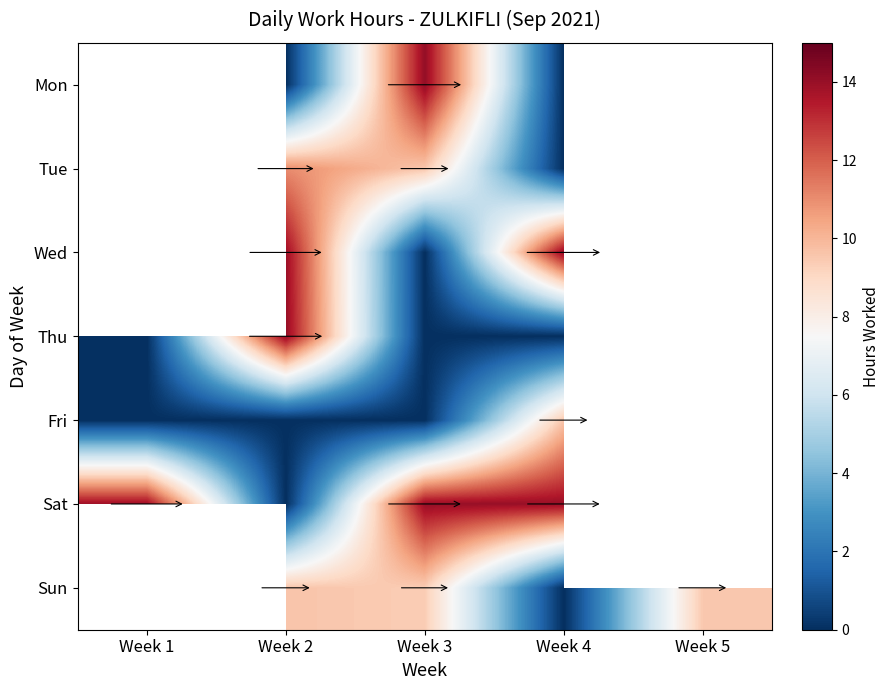

At which category does the chart reach its minimum across all series?

Week 2